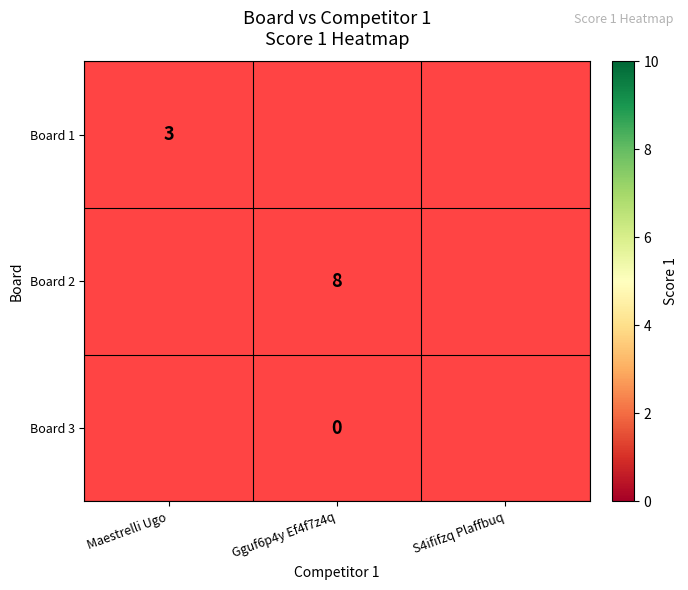

Between Gguf6p4y Ef4f7z4q and S4ififzq Plaffbuq, which is larger?

S4ififzq Plaffbuq